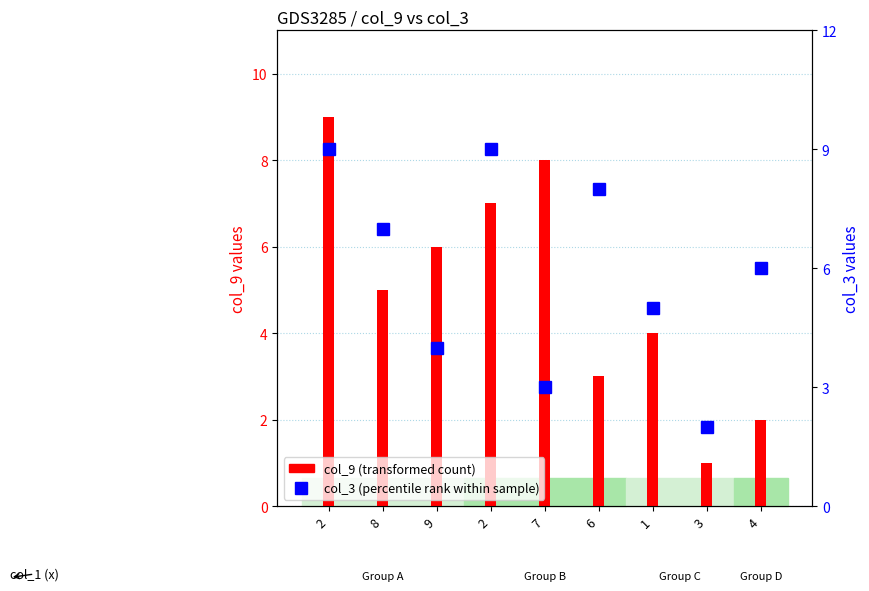

Is the value of col_9 (transformed count) at 1 greater than the value of col_3 (percentile rank within sample) at 2?

No